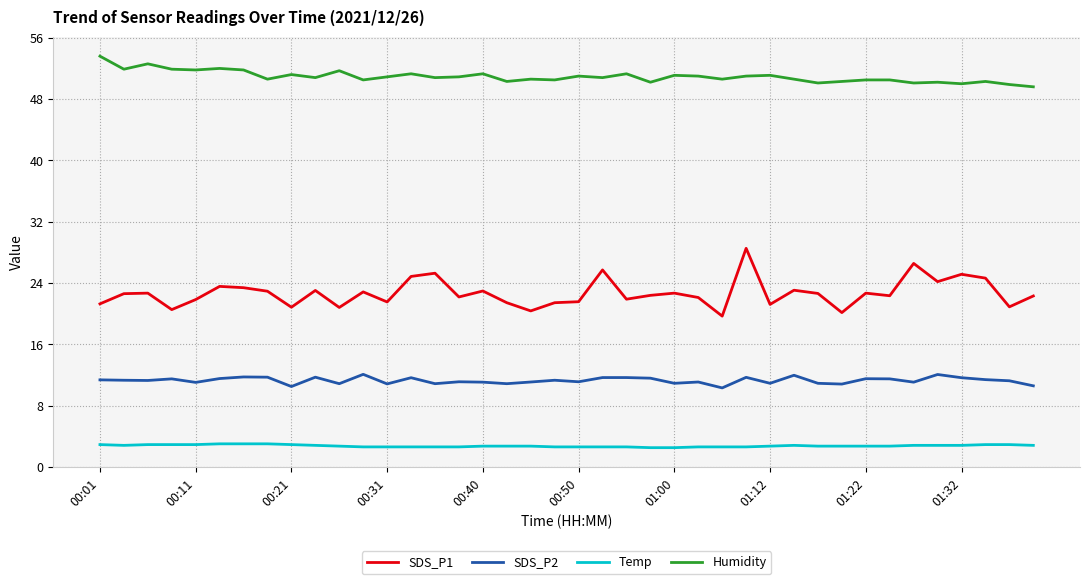

What is the greatest value displayed?

53.6